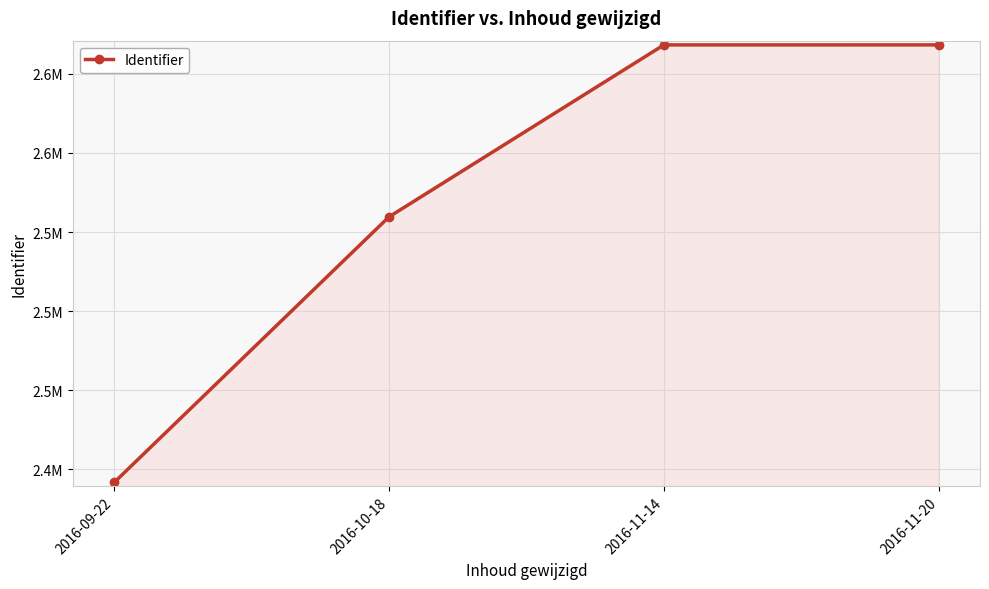

The chart shows a value of 2668325 at 2016-11-20. True or false?

True